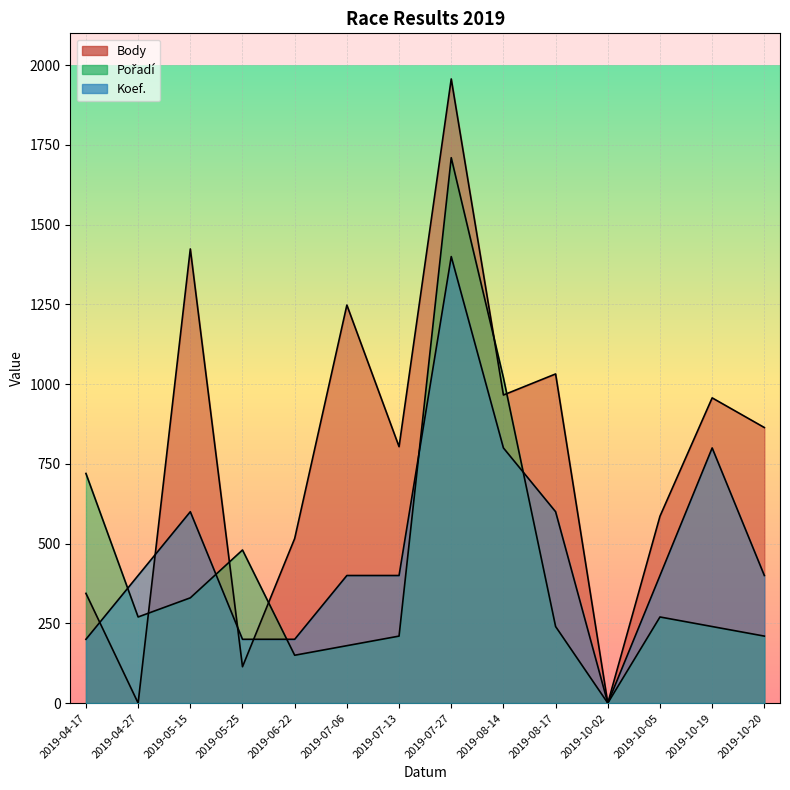

At which label does Pořadí first exceed 270?

2019-04-17